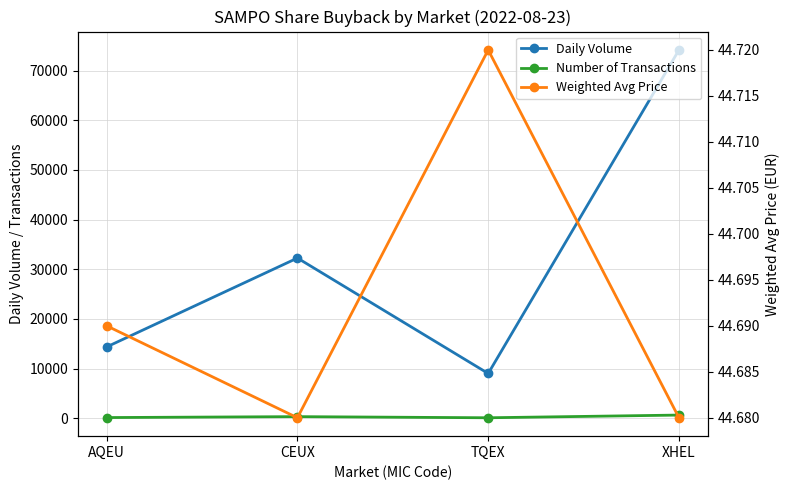

Reading left to right, what are all the values shown in this chart?

Daily Volume: 14350.0	32252.0	9003.0	74164.0
Number of Transactions: 126.0	311.0	84.0	628.0
Weighted Avg Price: 44.7	44.7	44.7	44.7